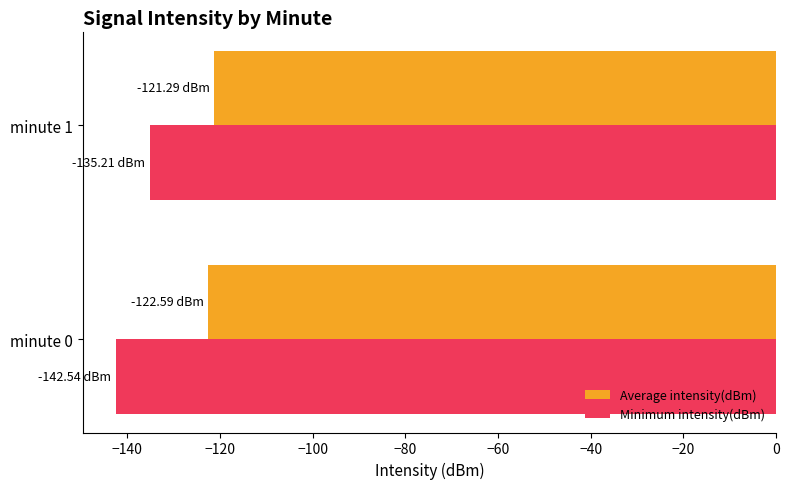

Which category has the lowest value in the Average intensity(dBm) series?

minute 0